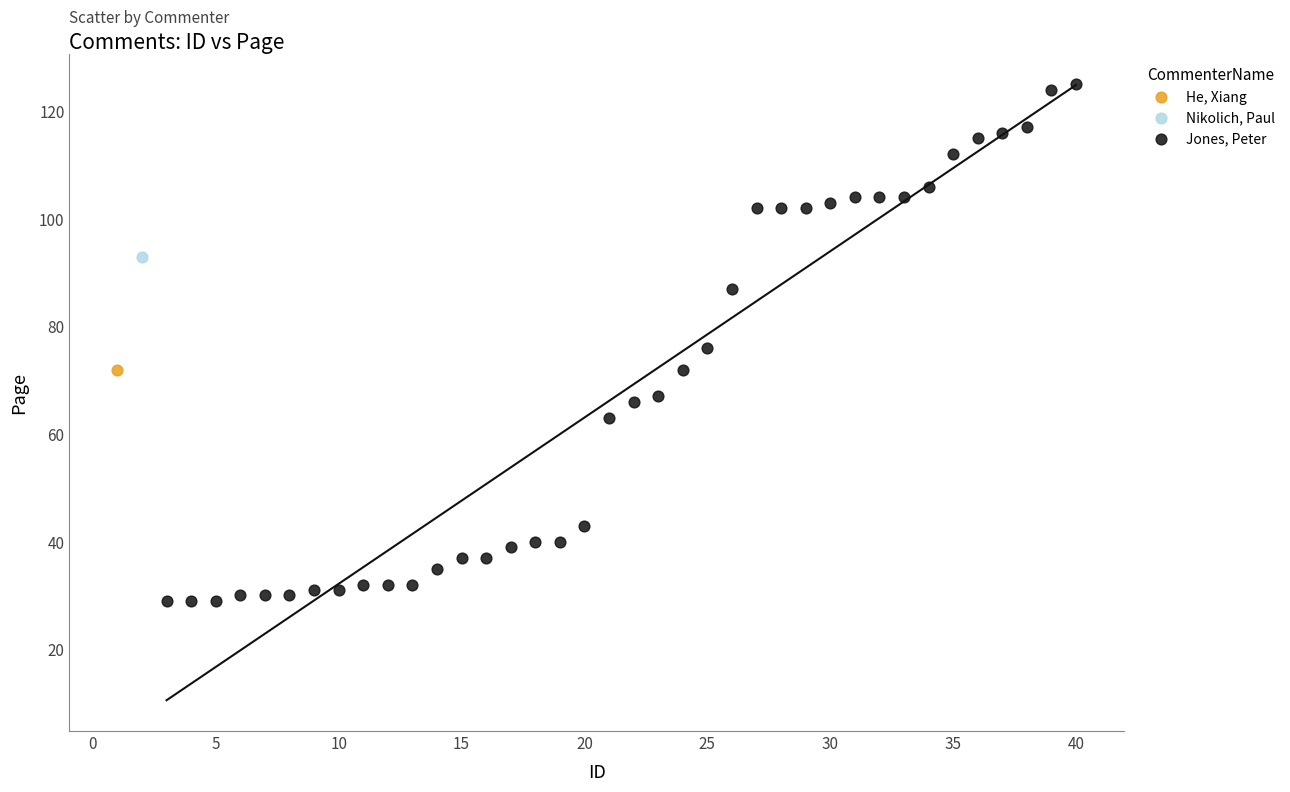

What are all the series names shown in the legend?

He, Xiang, Nikolich, Paul, Jones, Peter